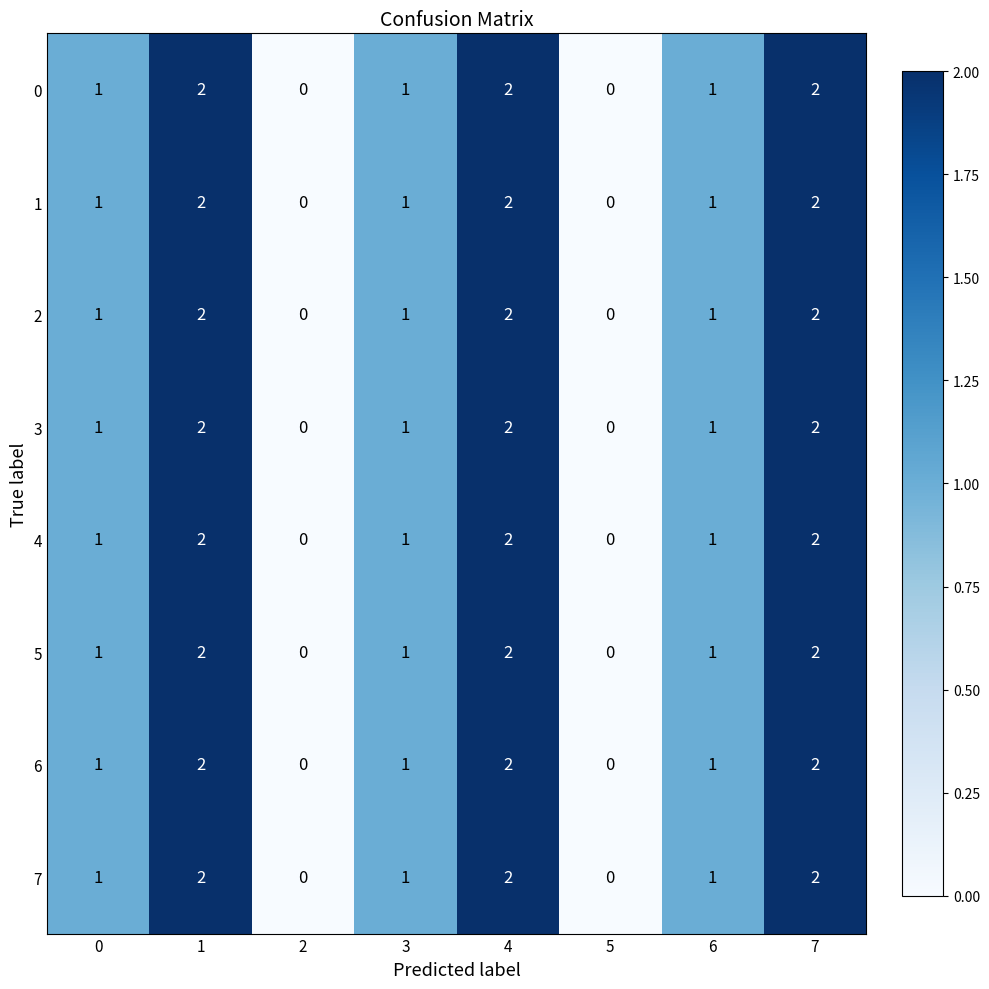

How many data points in 6 are less than 1?

2